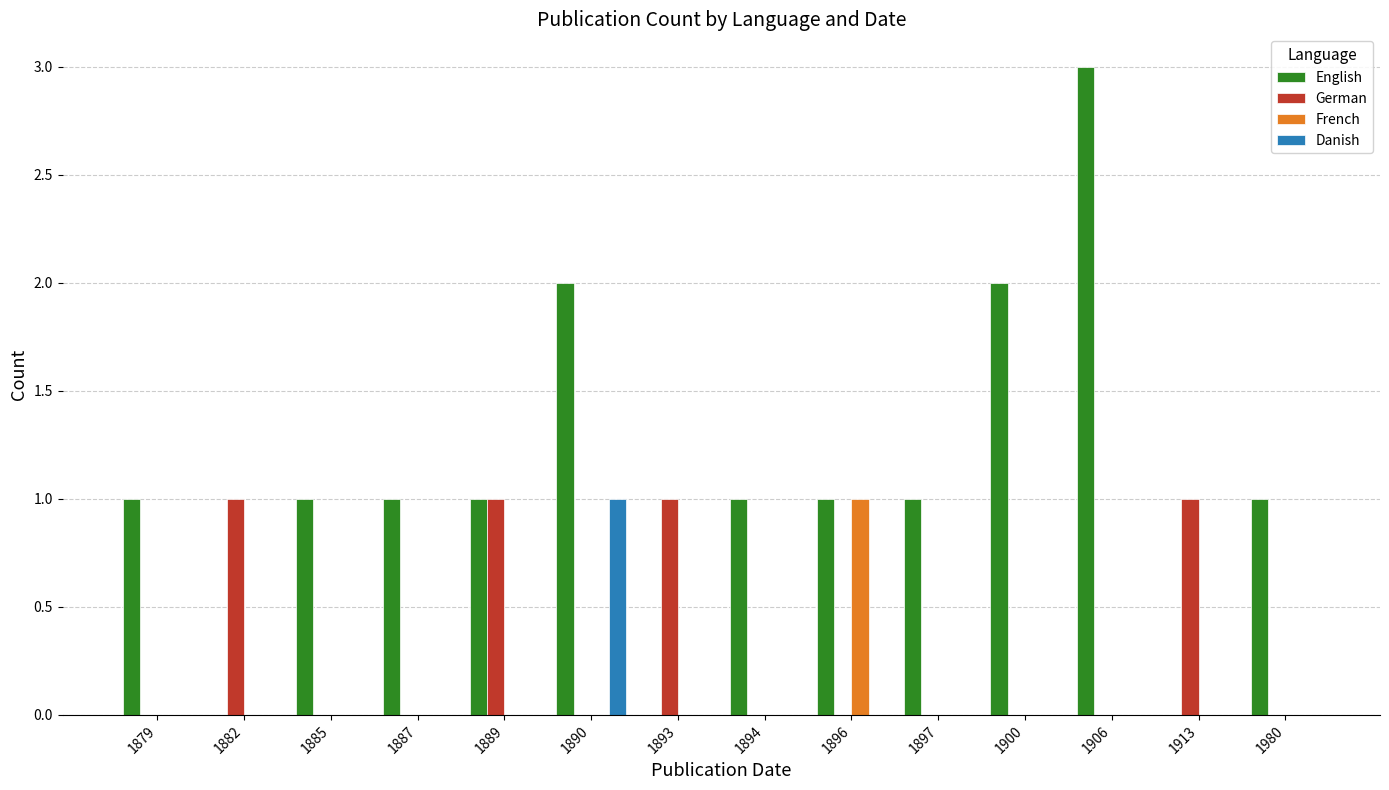

Is the value of English at 1885 greater than the value of German at 1894?

Yes